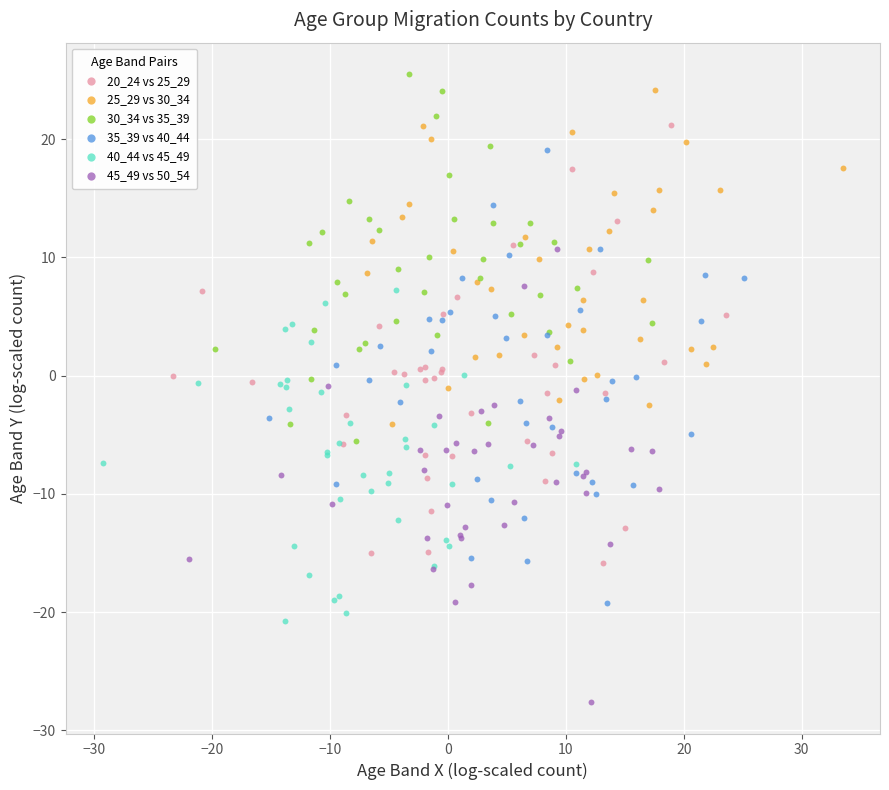

Which series contains the lowest Y value?

45_49 vs 50_54